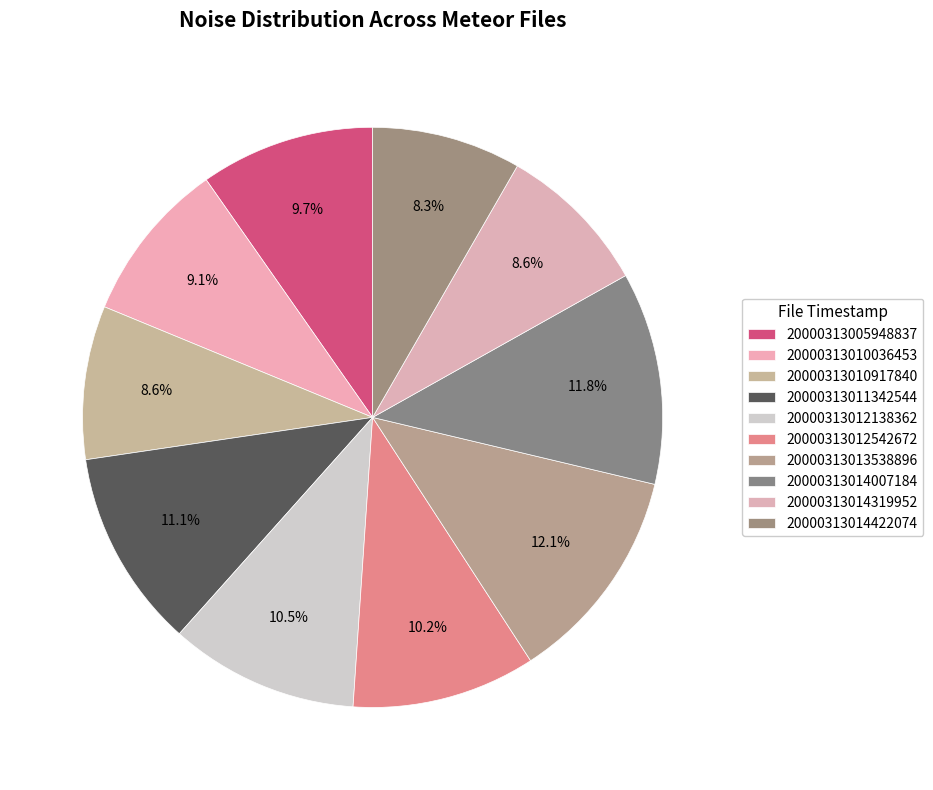

How many slices are in this pie chart?

10